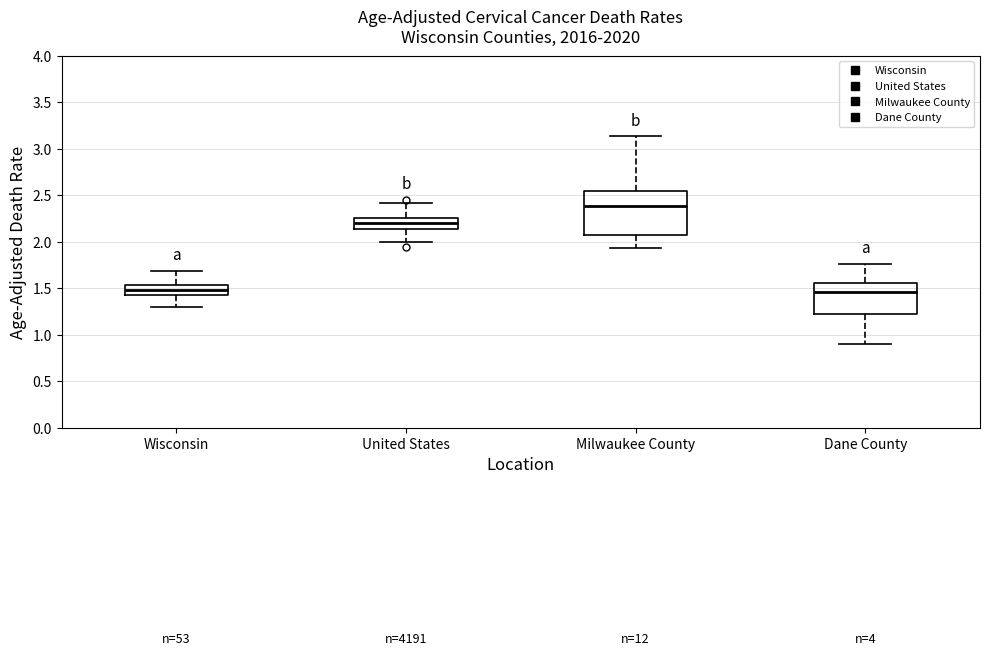

Where does the upper whisker of the box for Dane County end on the y-axis? The values are not printed on the chart, so give them approximately, as read against the axis.

1.75